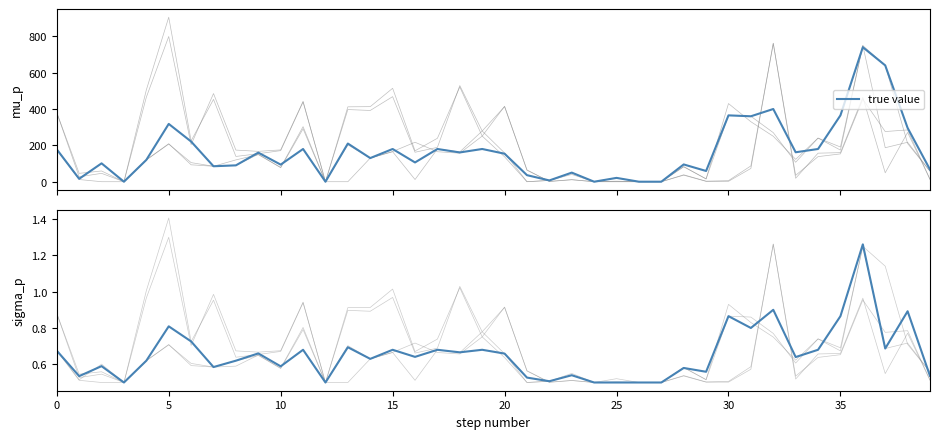

How many points are higher than both their immediate neighbors (excluding endpoints)?

14